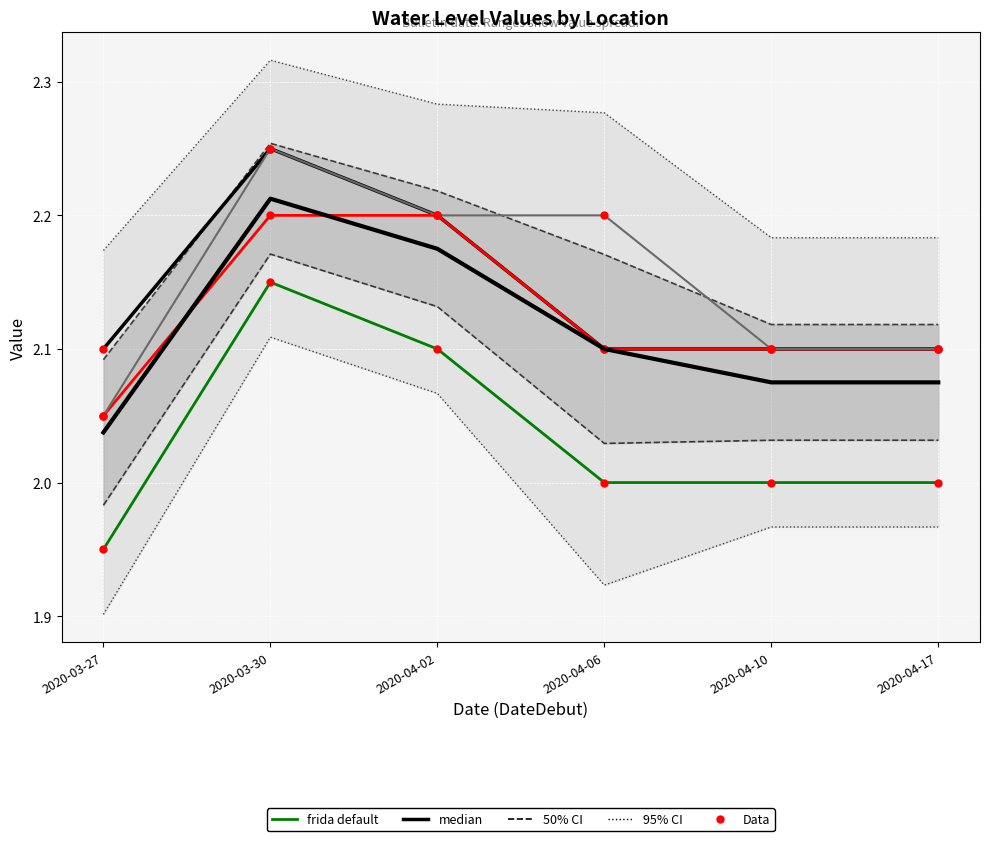

At how many categories does at least one series exceed 2?

6